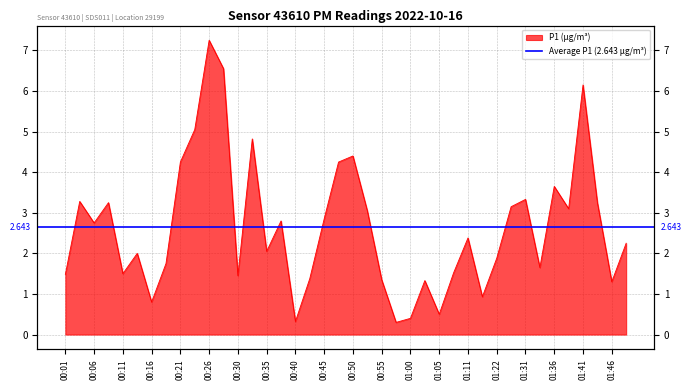

What is the maximum value shown in the chart?

7.2